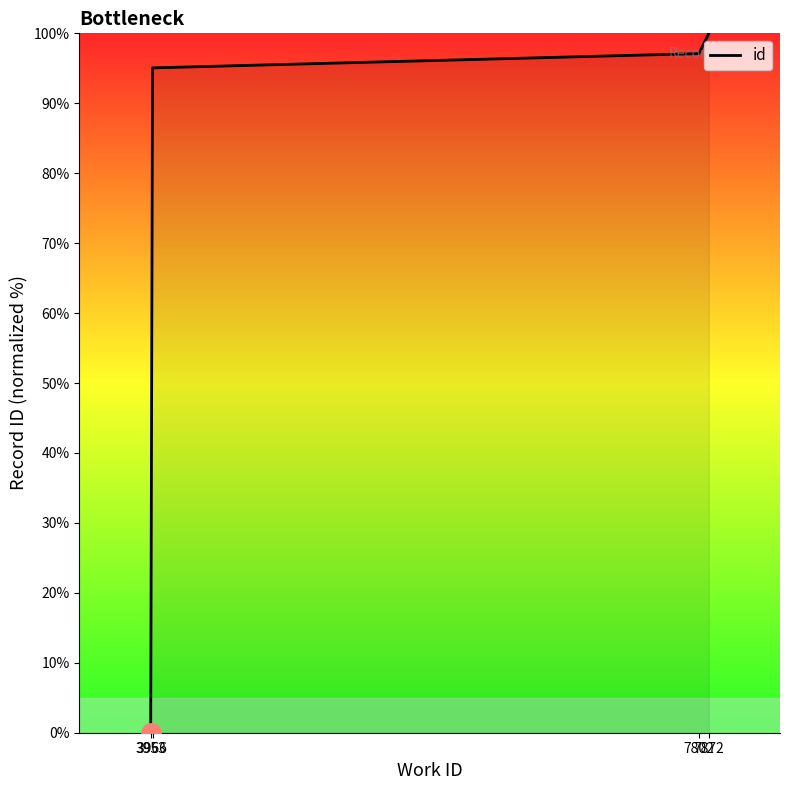

What is the value of the 8th point from the left?

97.1